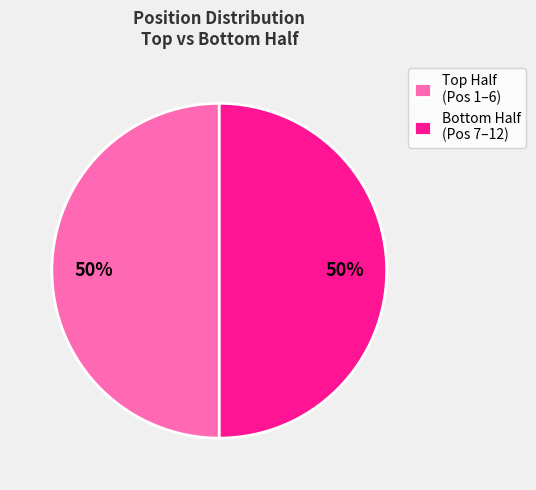

To the nearest percent, what is the average slice percentage?

50%